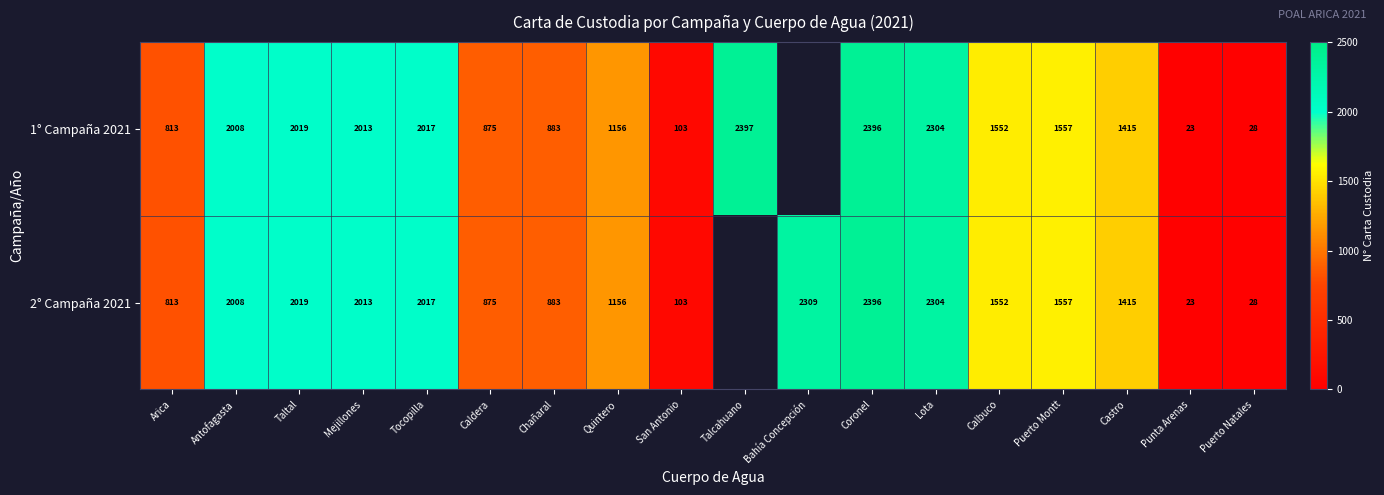

What is the sum of the 1° Campaña 2021 values at Punta Arenas and Arica?

836